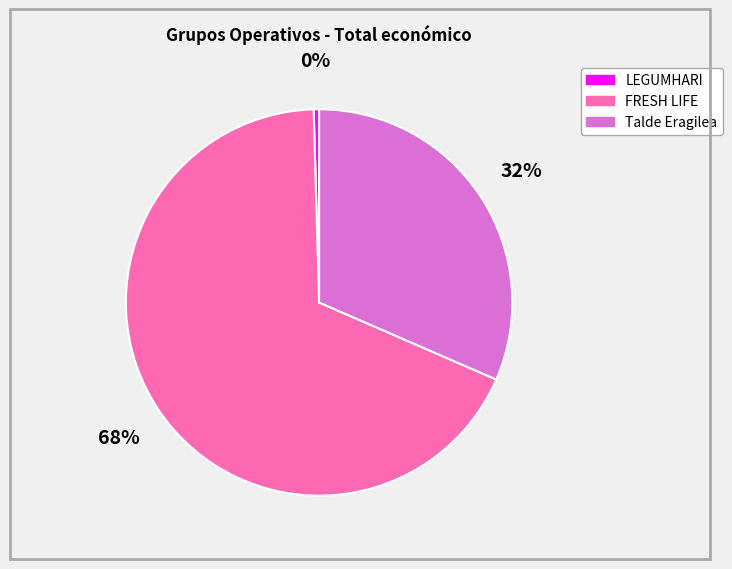

To the nearest percent, what is the average slice percentage?

33%